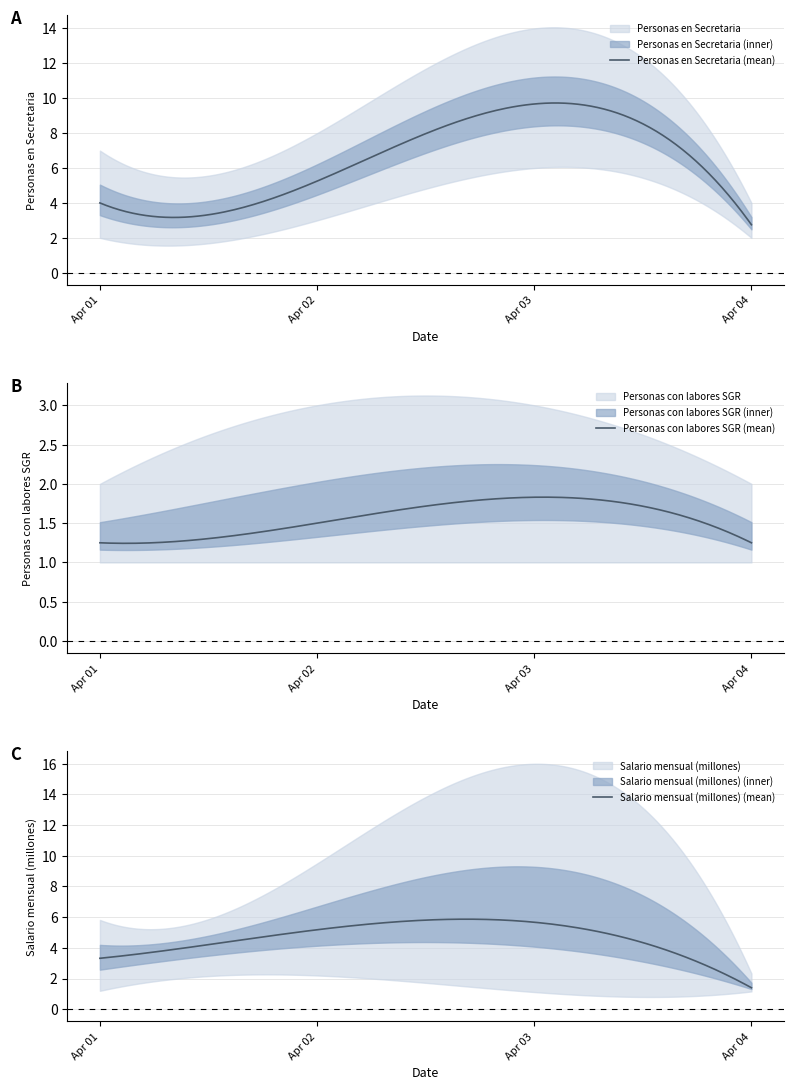

Is it true that Personas con labores SGR equals 1.2 at 0?

True